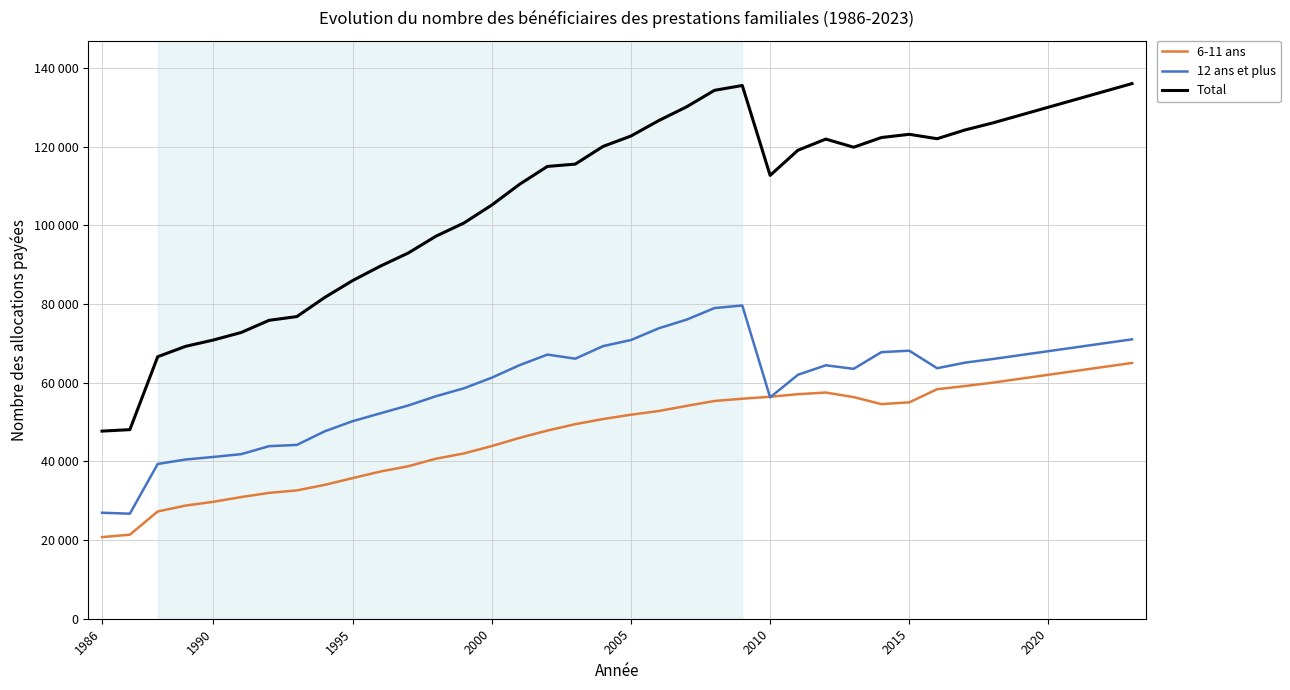

Is this an area chart (filled region under the line)?

No